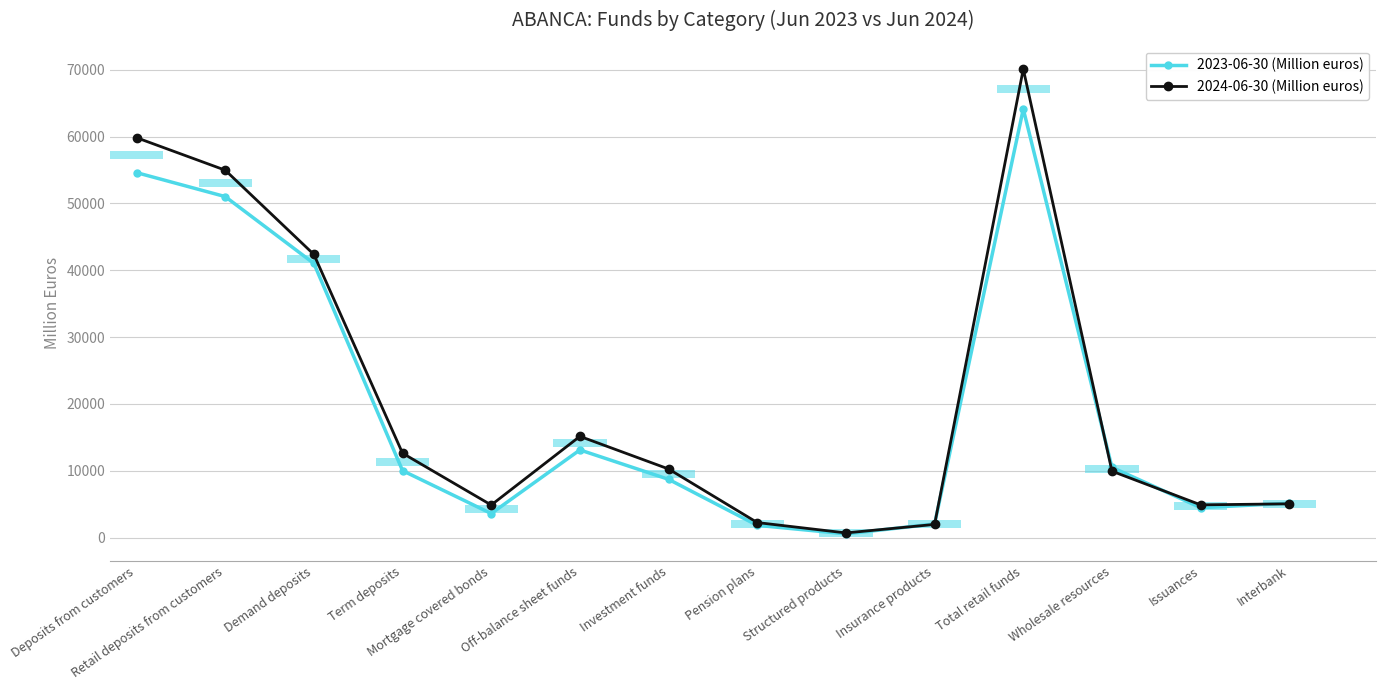

Does the chart contain stacked bars?

No